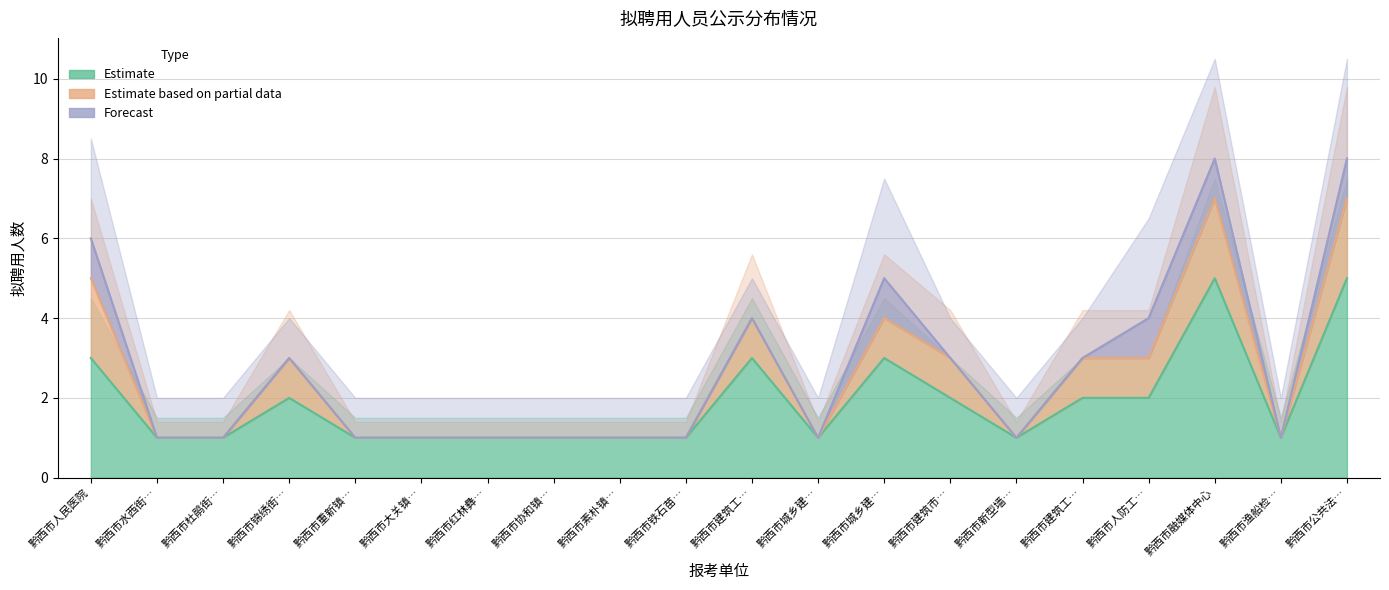

How many lines are shown in the chart?

3